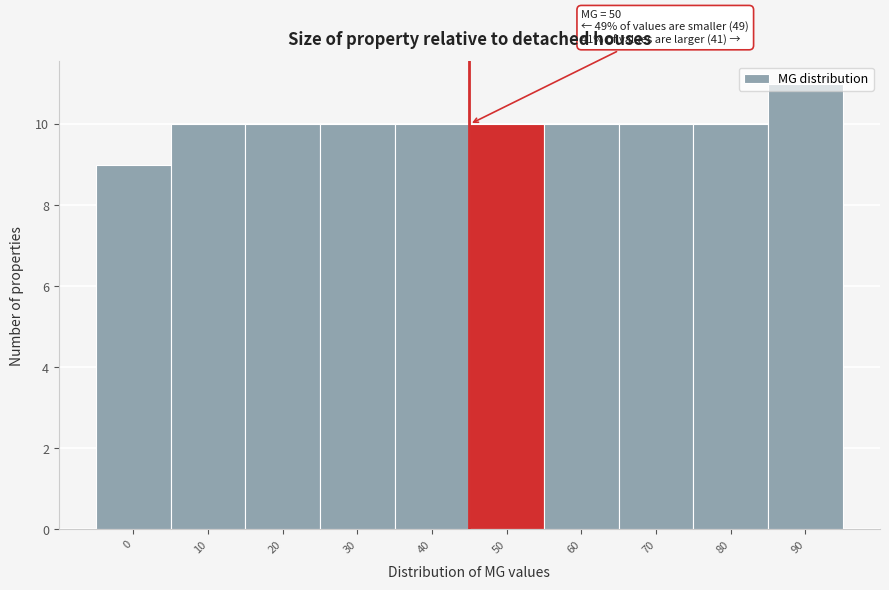

What is the change in value from 10 to 90?

+1